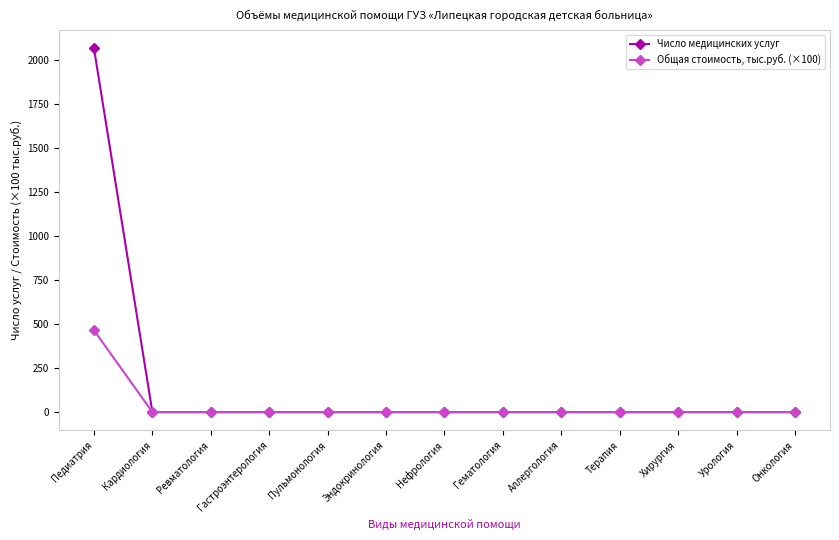

What is the highest value of the Общая стоимость, тыс.руб. (×100) series?

464.9